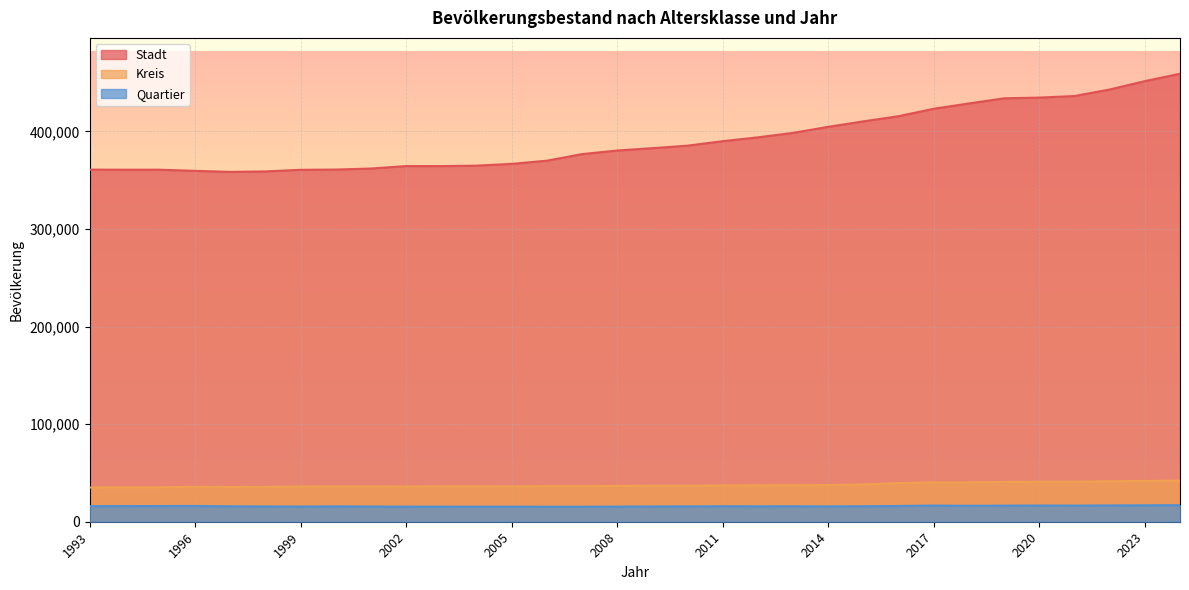

Where is Kreis nearest to the value 38621?

2015